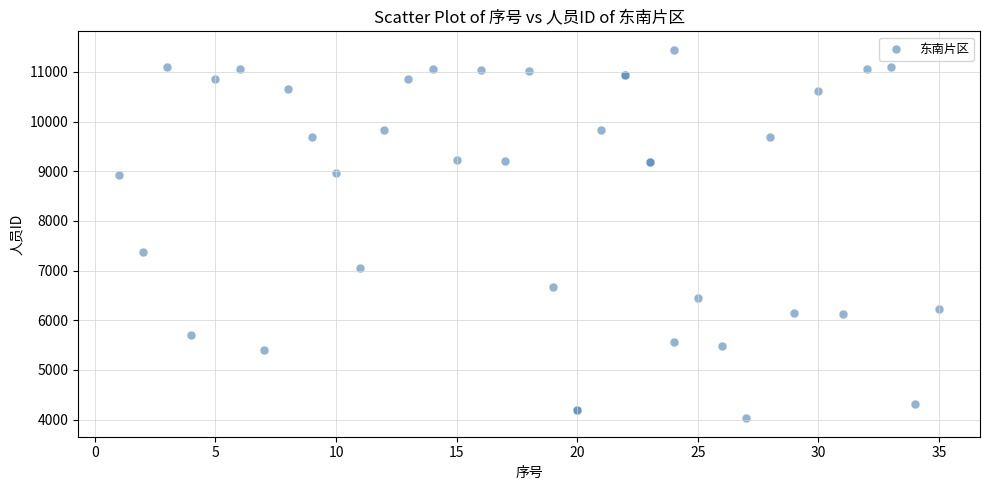

What Y value in the scatter plot is closest to 7736?

7369